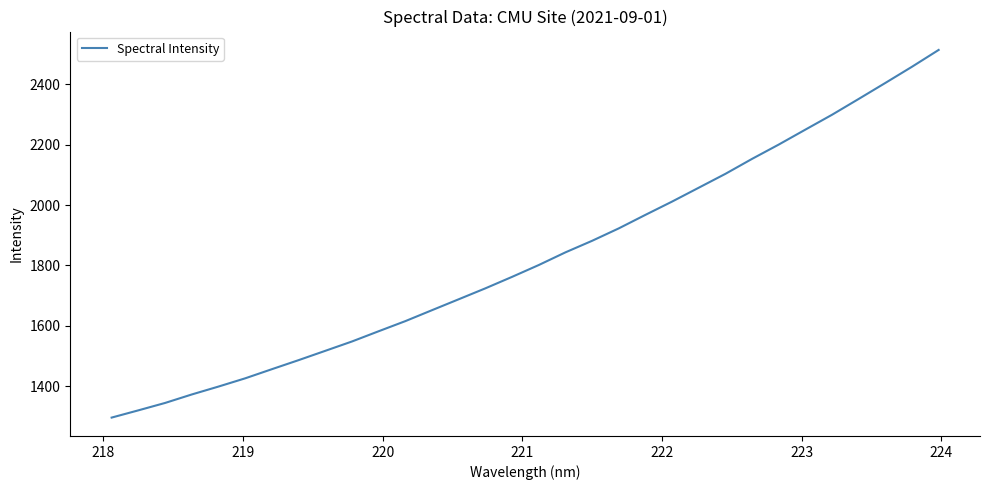

What is the difference between the maximum and minimum values?

1217.9